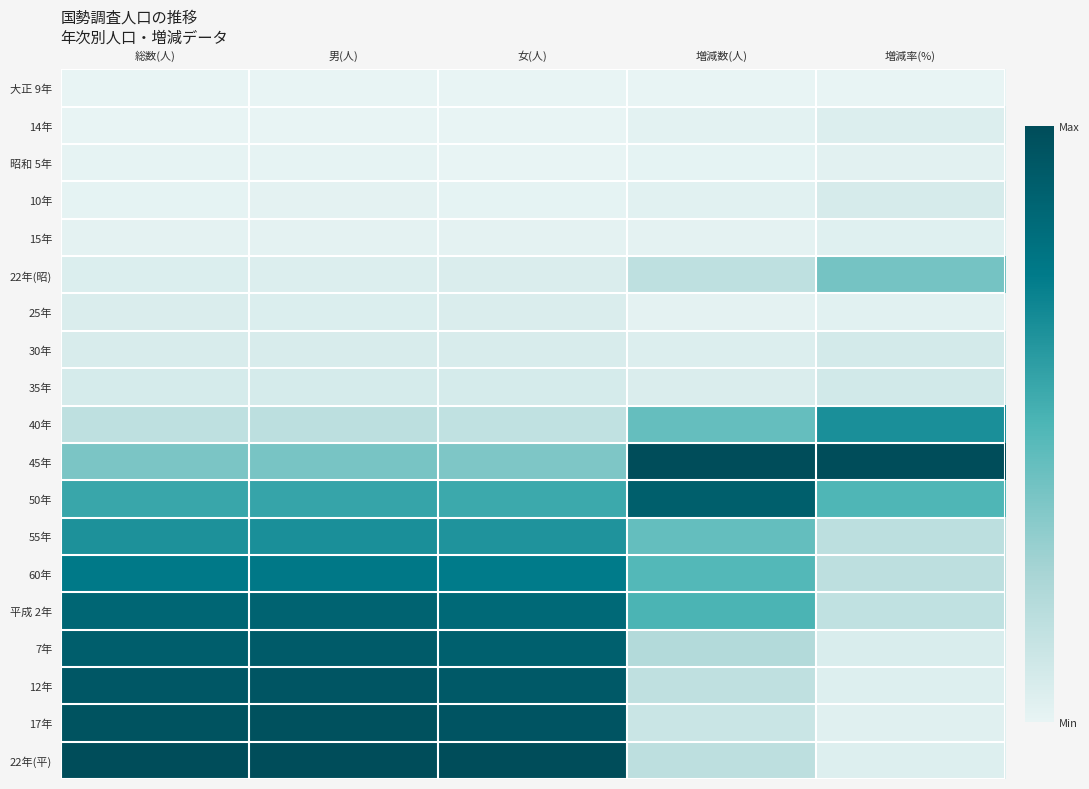

What is the difference between the highest and lowest values at 総数(人)?

1.0